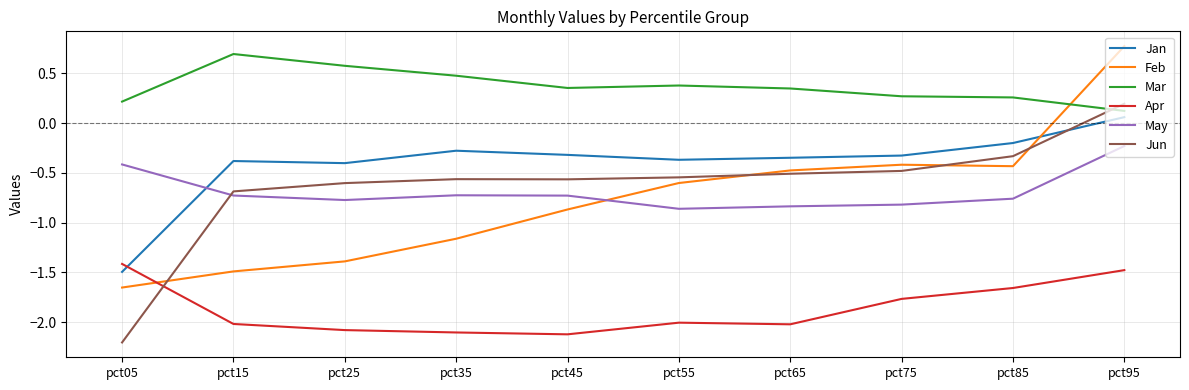

What is the total value across all series at pct35?

-4.4